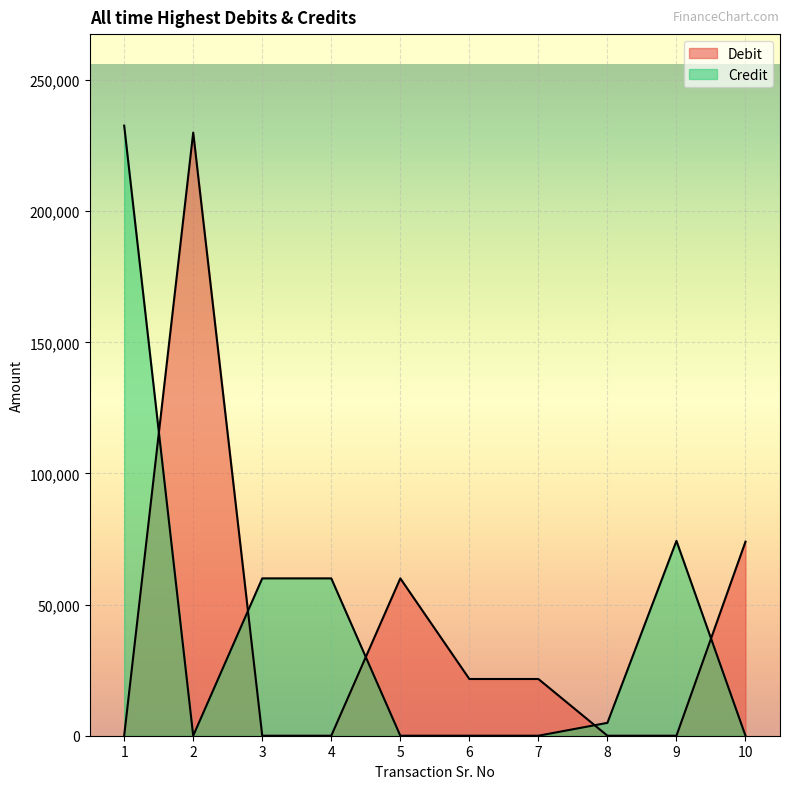

What are all the series names shown in the legend?

Debit, Credit